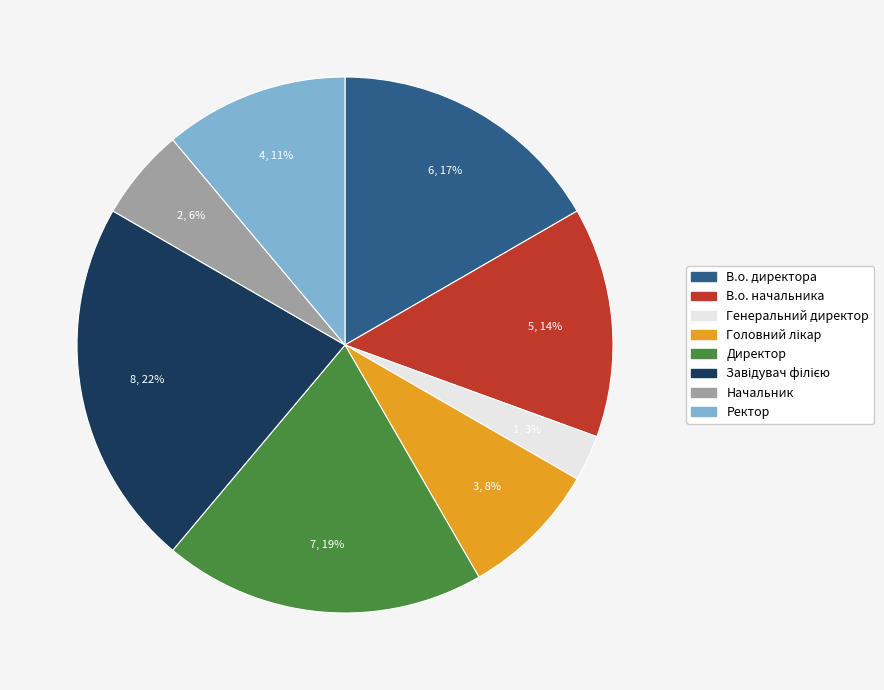

Count the number of slices in the pie.

8